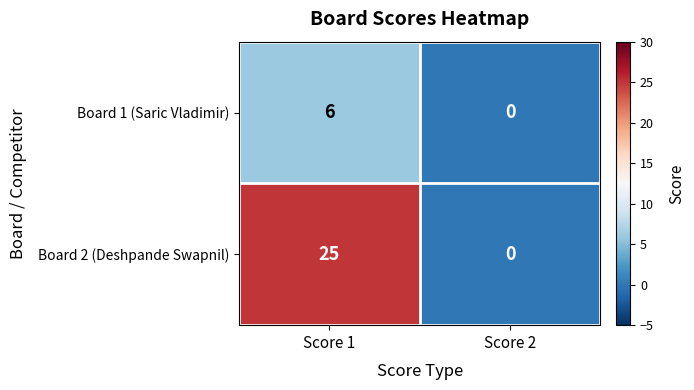

Reading left to right, list all the values displayed in this chart.

Board 1 (Saric Vladimir): Score 1=6	Score 2=0
Board 2 (Deshpande Swapnil): Score 1=25	Score 2=0